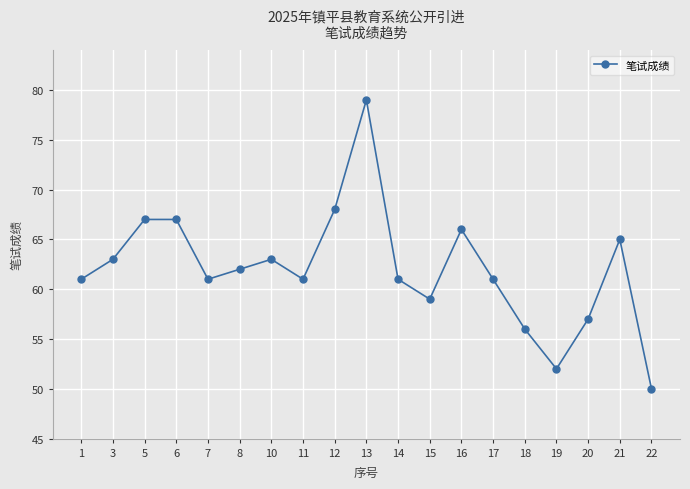

What is the value of the 13th point from the left?

66